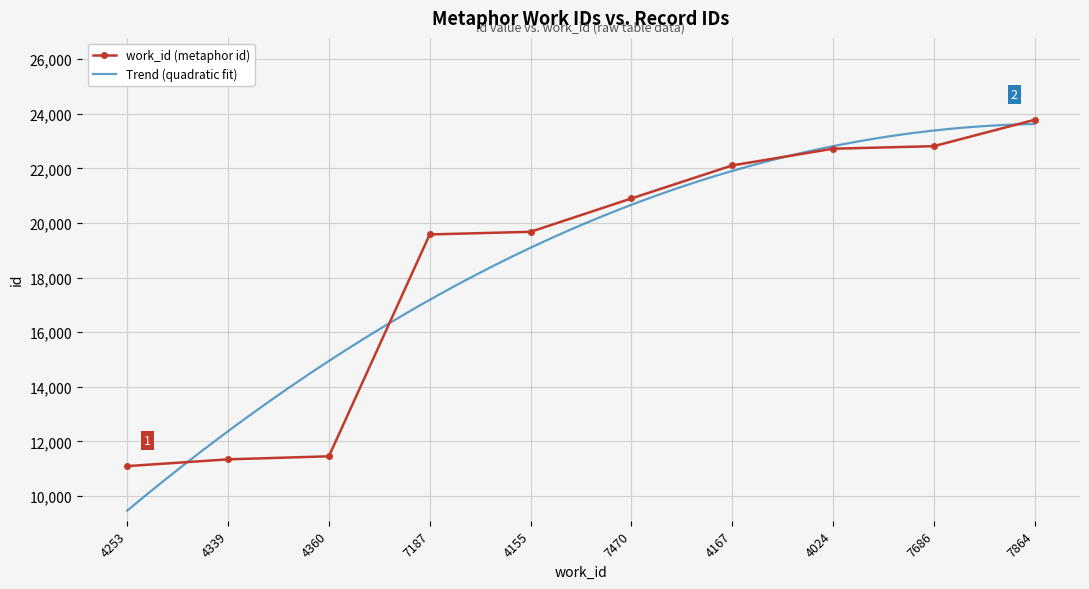

The value at 4360 is 19068. True or false?

False